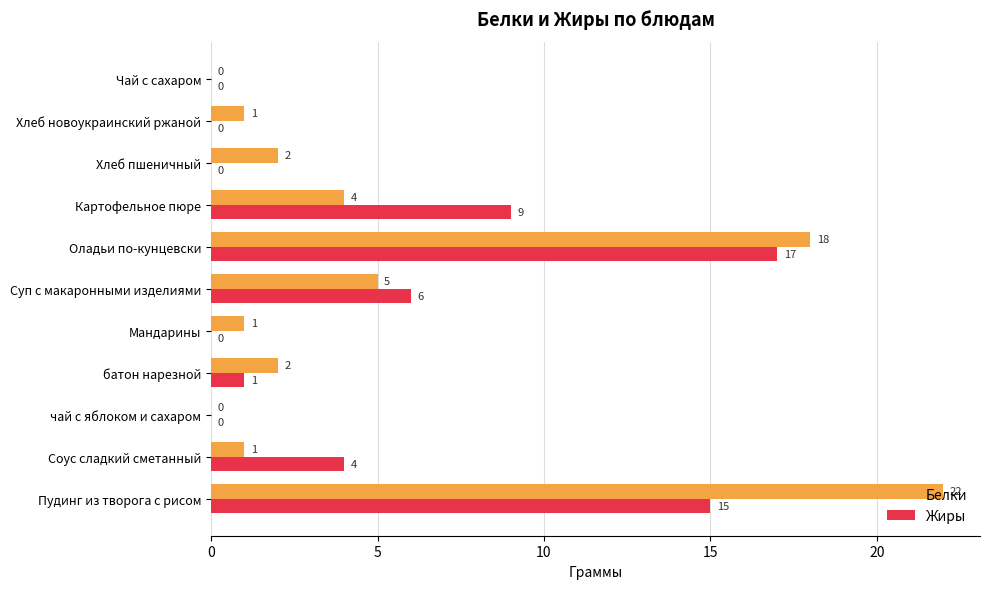

Is it true that Белки equals 9 at Пудинг из творога с рисом?

False